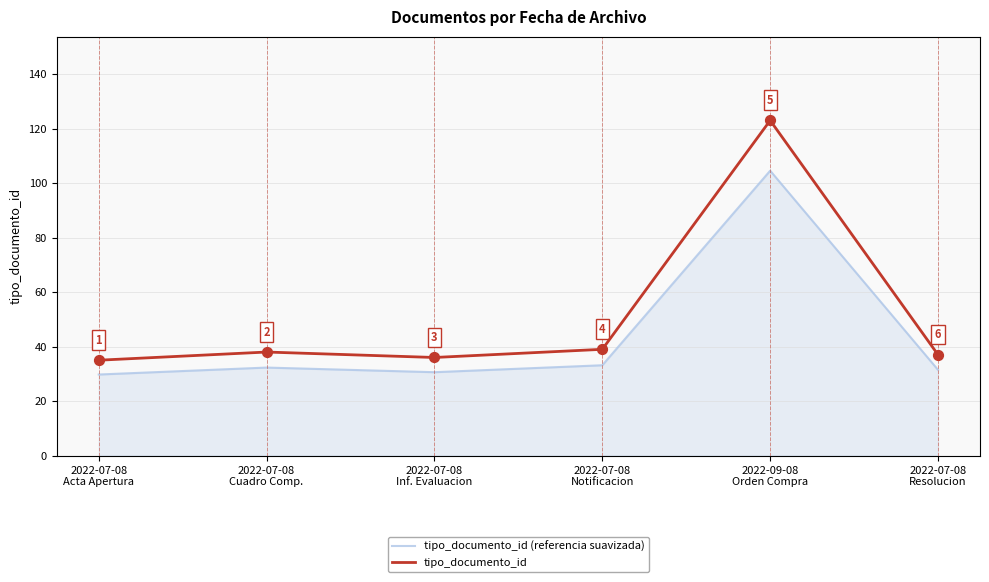

What are all the series names shown in the legend?

tipo_documento_id (referencia suavizada), tipo_documento_id